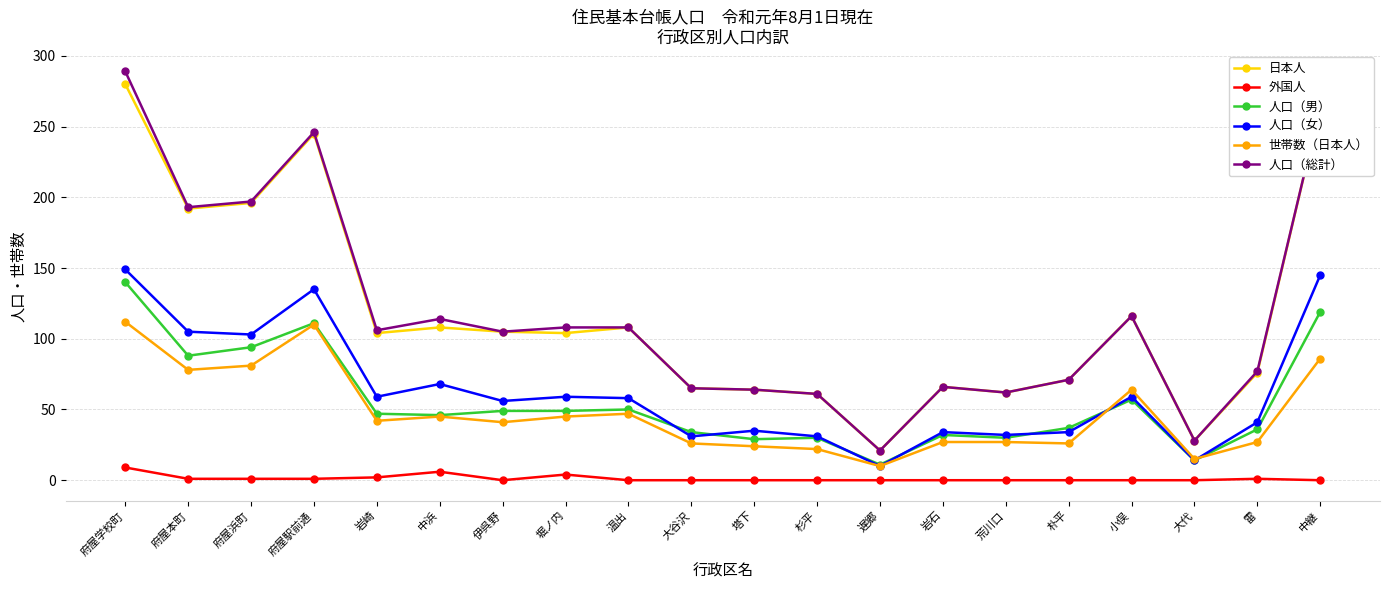

How many lines are shown in the chart?

6